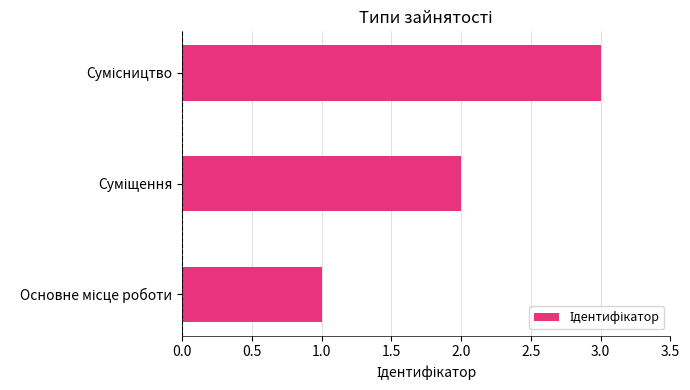

What is the sum of all values?

6